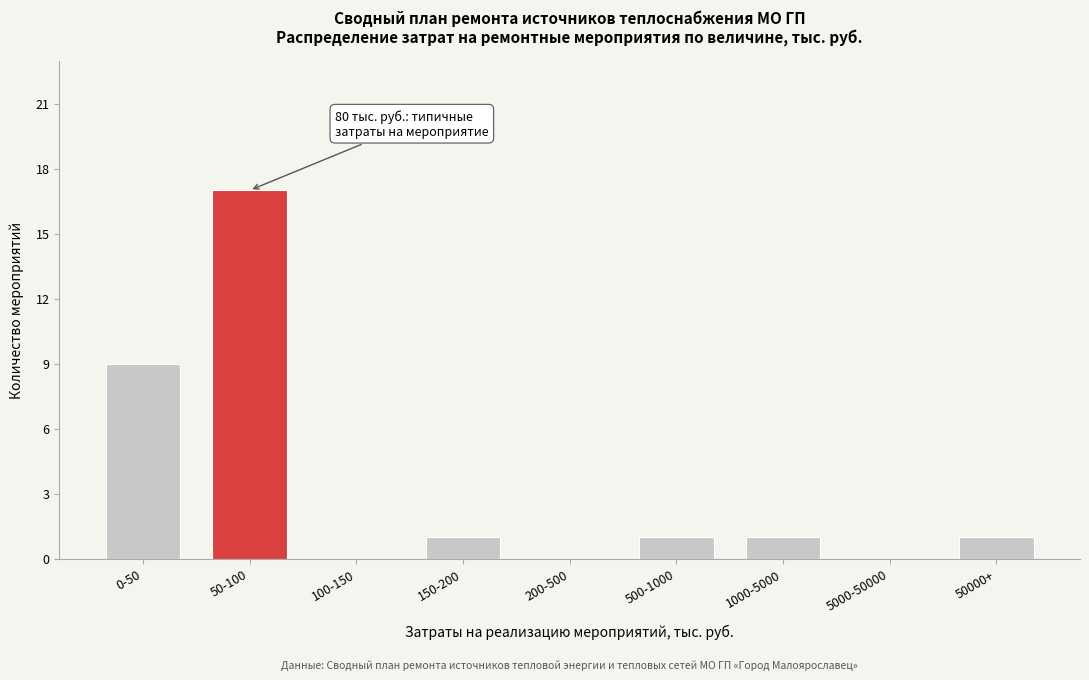

Reading right to left, what are all the values shown in this chart?

50000+=1	5000-50000=0	1000-5000=1	500-1000=1	200-500=0	150-200=1	100-150=0	50-100=17	0-50=9